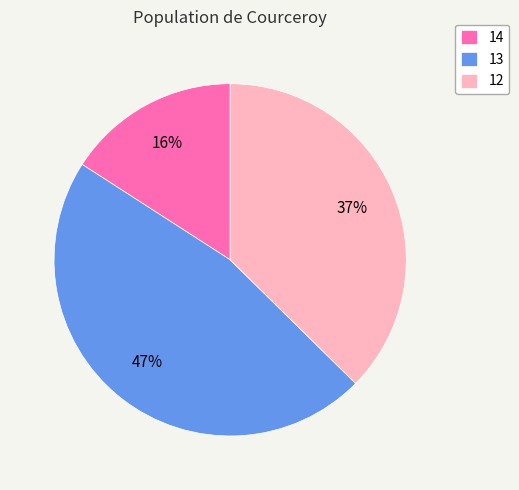

What is the smallest slice in the pie chart?

14